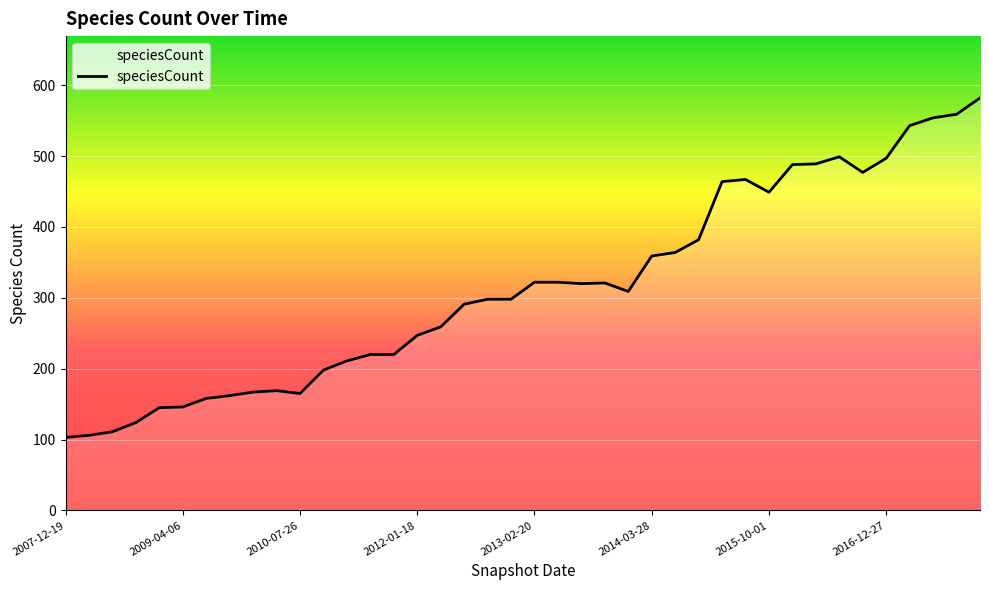

What is the greatest value displayed?

582